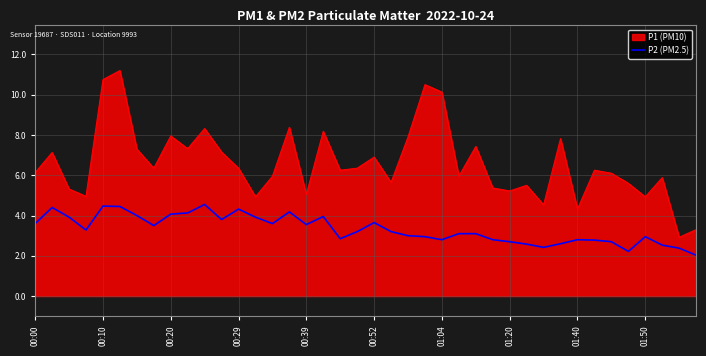

What is the smallest value displayed?

2.0